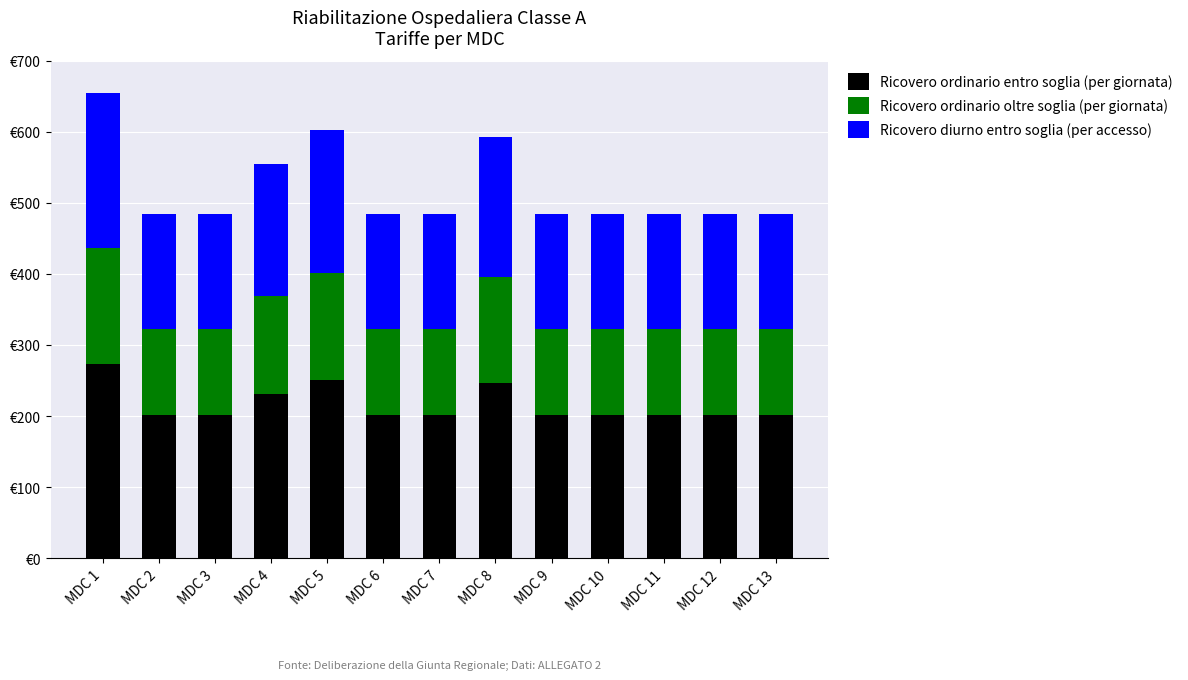

Is it true that Ricovero ordinario oltre soglia (per giornata) equals 121.2 at MDC 12?

True